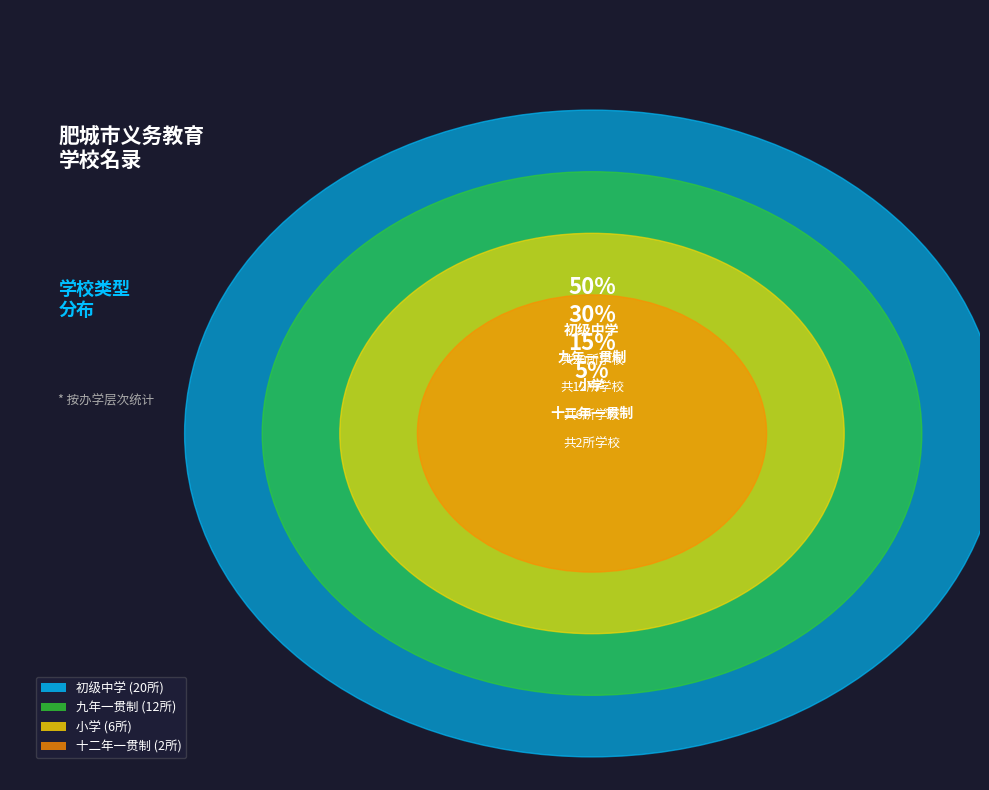

Does any single category account for the majority?

No